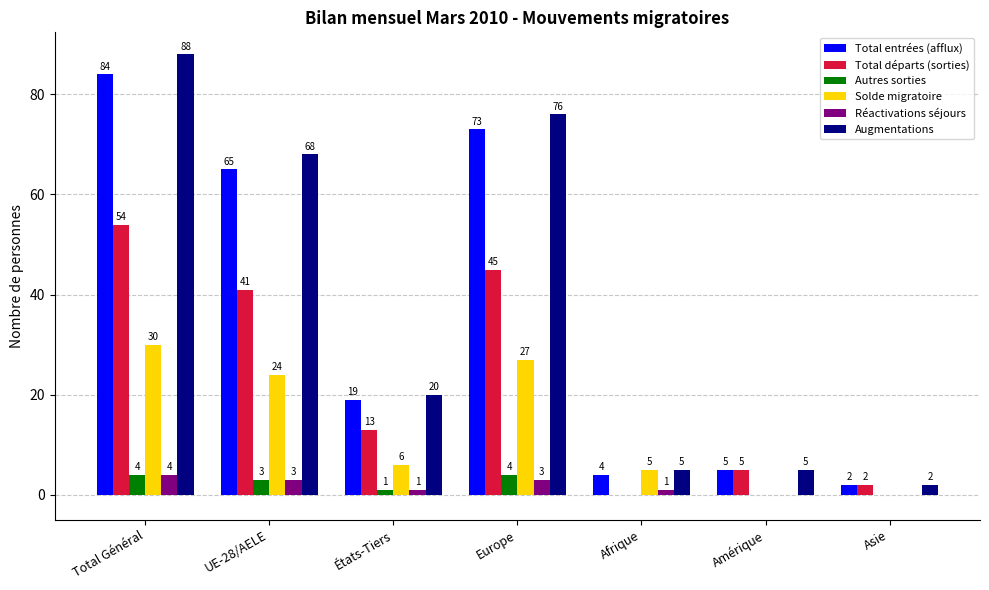

What is the difference between the Total départs (sorties) values at Asie and États-Tiers?

11